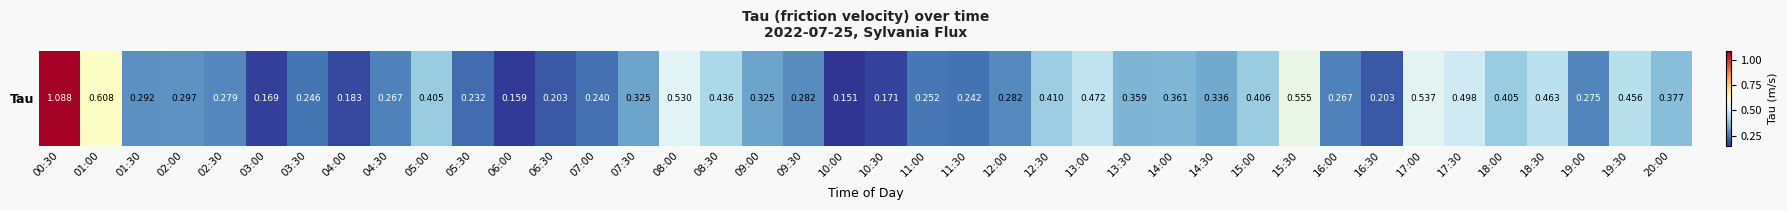

What is the greatest value displayed?

1.1